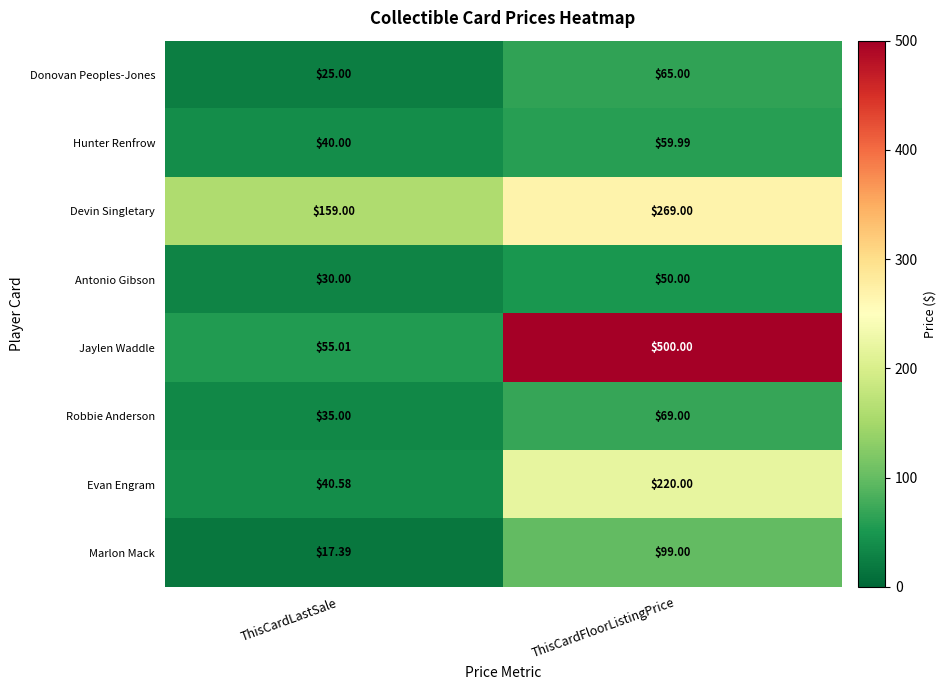

At which label does Hunter Renfrow reach its peak?

ThisCardFloorListingPrice